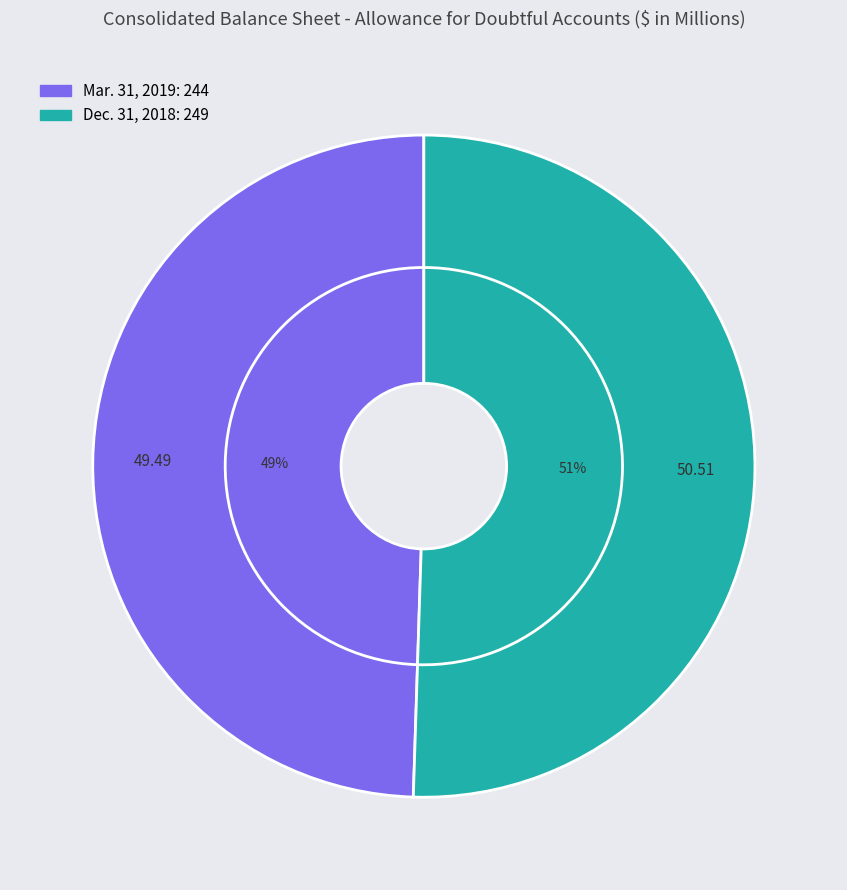

The Dec. 31, 2018 slice represents 38% of the pie. True or false?

False